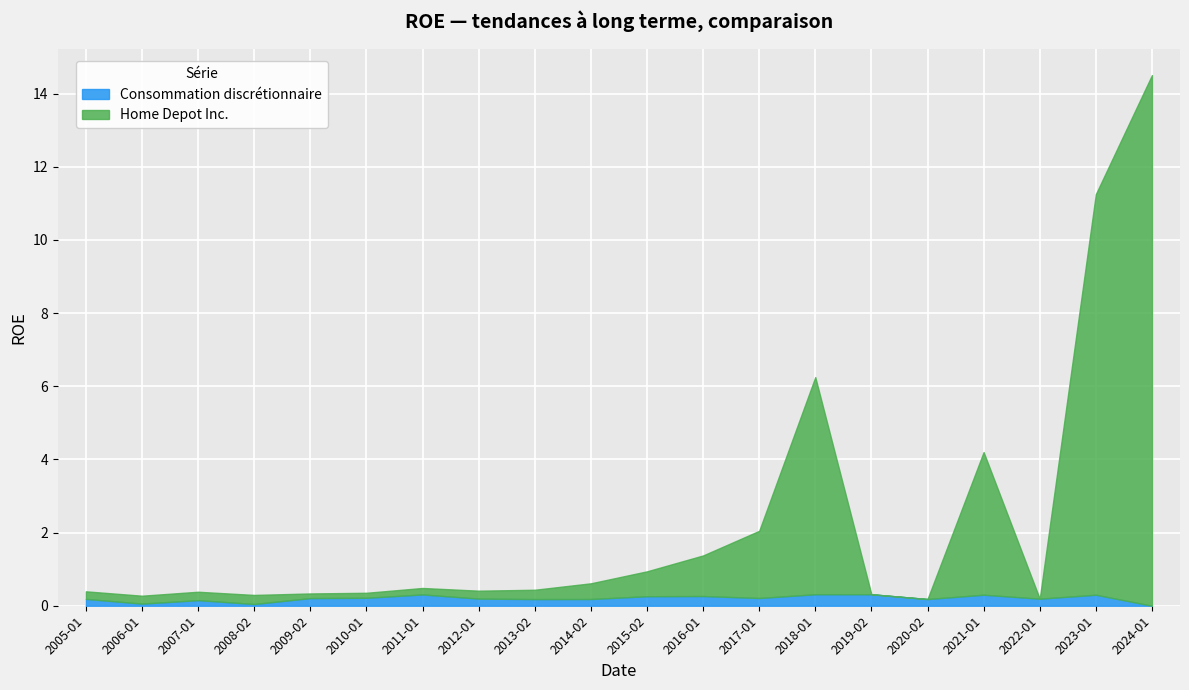

What is the sum of all Consommation discrétionnaire values?

4.1